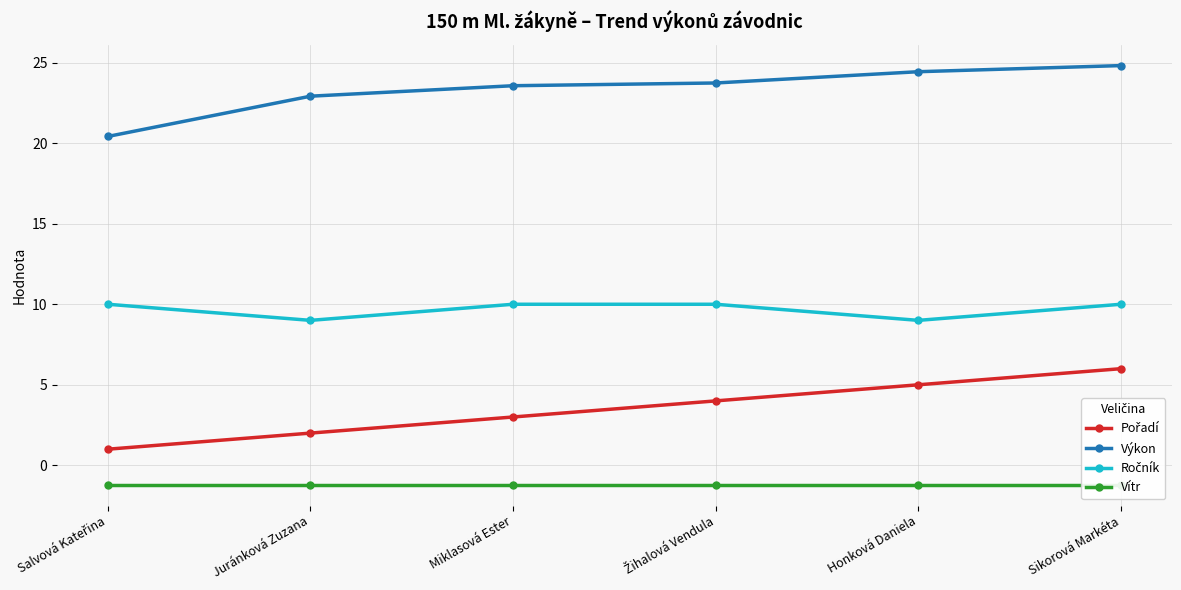

What is the total value across all series at Miklasová Ester?

35.4